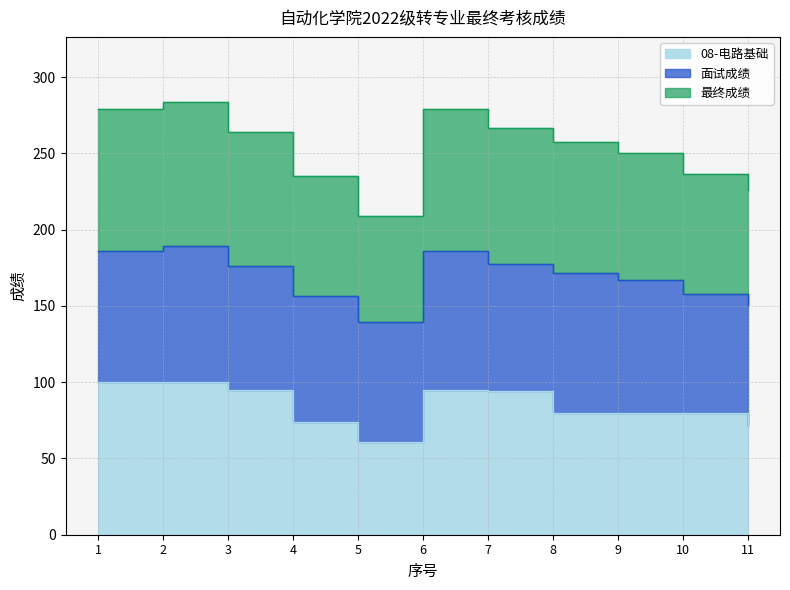

What is the lowest value of the 08-电路基础 series?

61.0